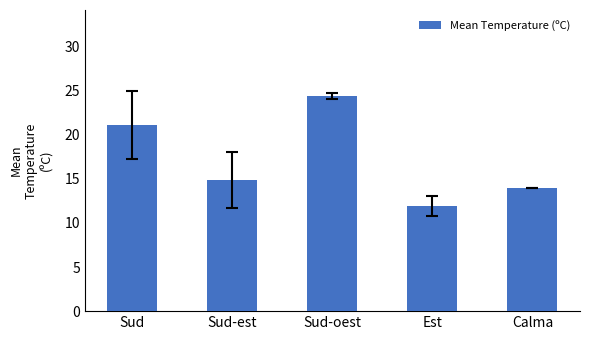

What is the maximum value shown in the chart?

24.4